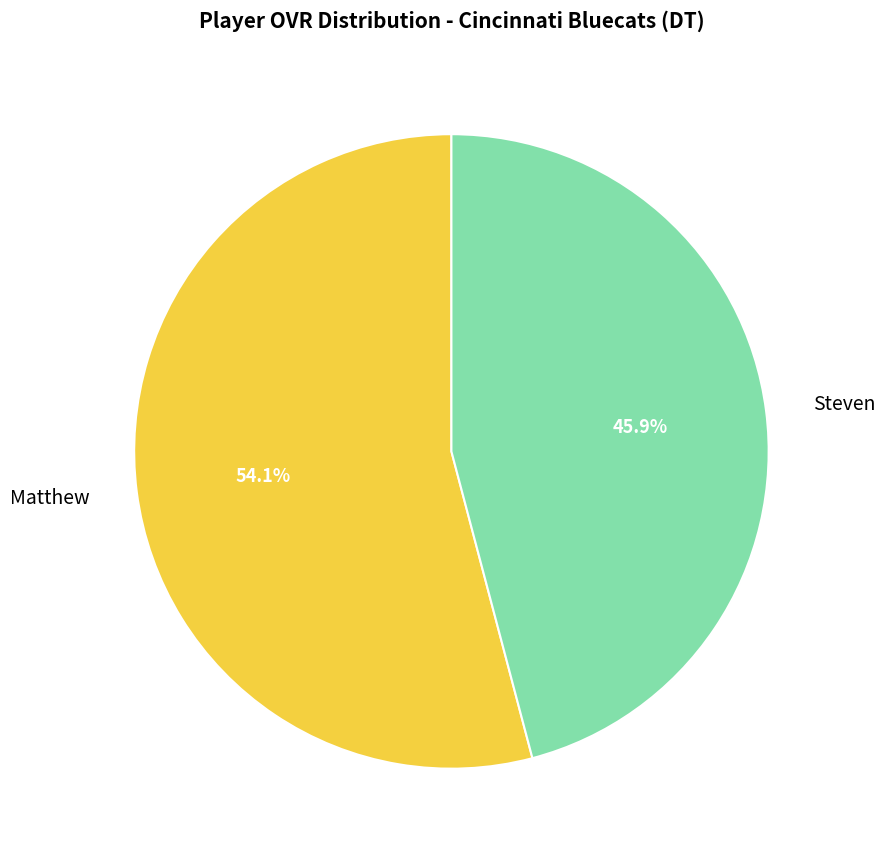

To the nearest percent, what portion does Matthew represent?

54%